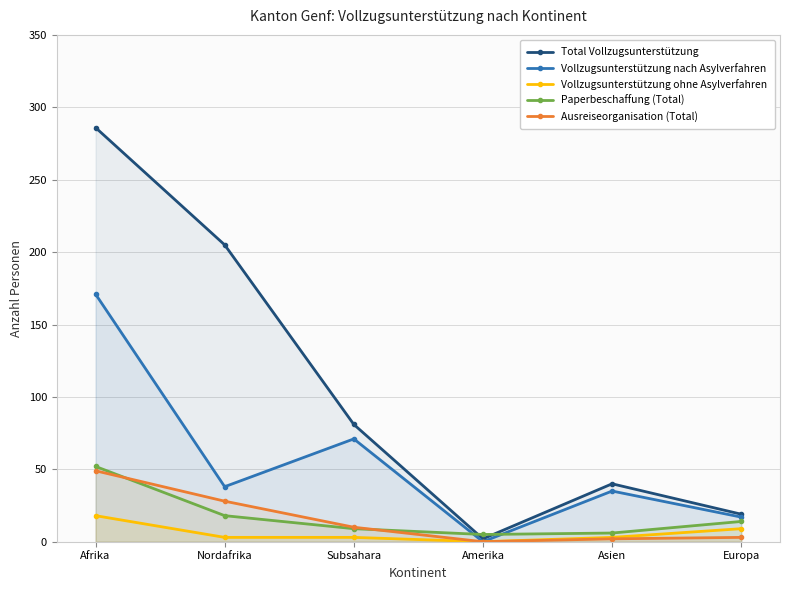

Between Afrika and Nordafrika, which series saw the biggest shift?

Vollzugsunterstützung nach Asylverfahren